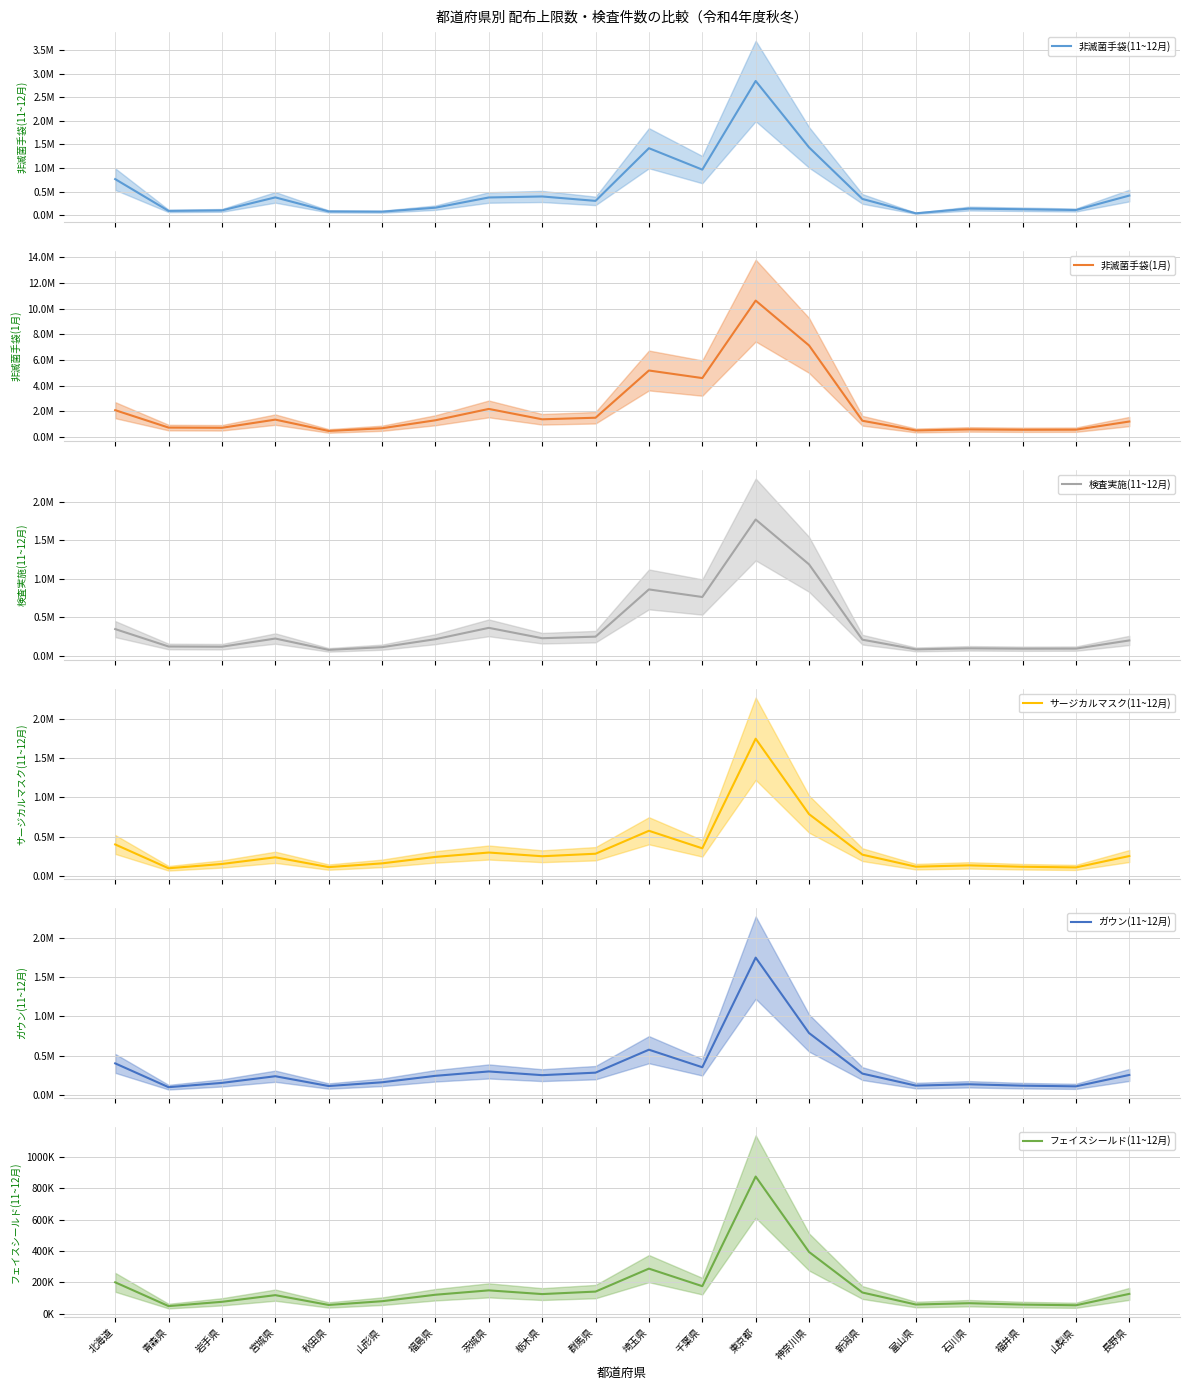

Where does the ガウン(11~12月) series first go above 251100?

北海道